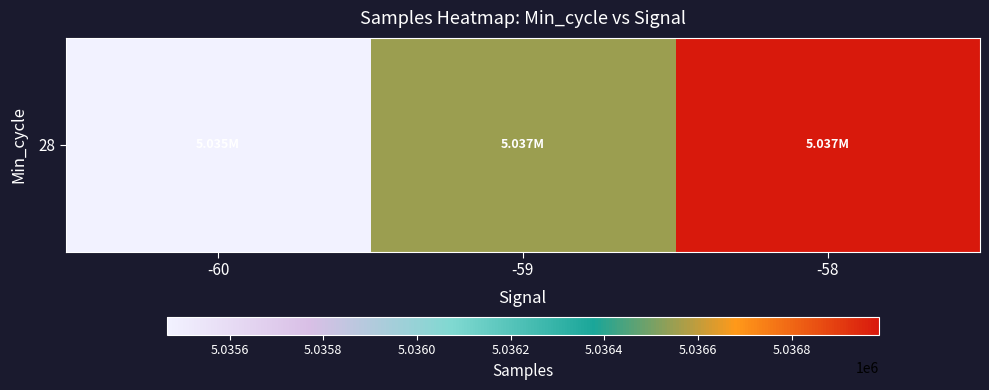

Reading left to right, what are all the values shown in this chart?

5035465.3	5036552.0	5036986.5